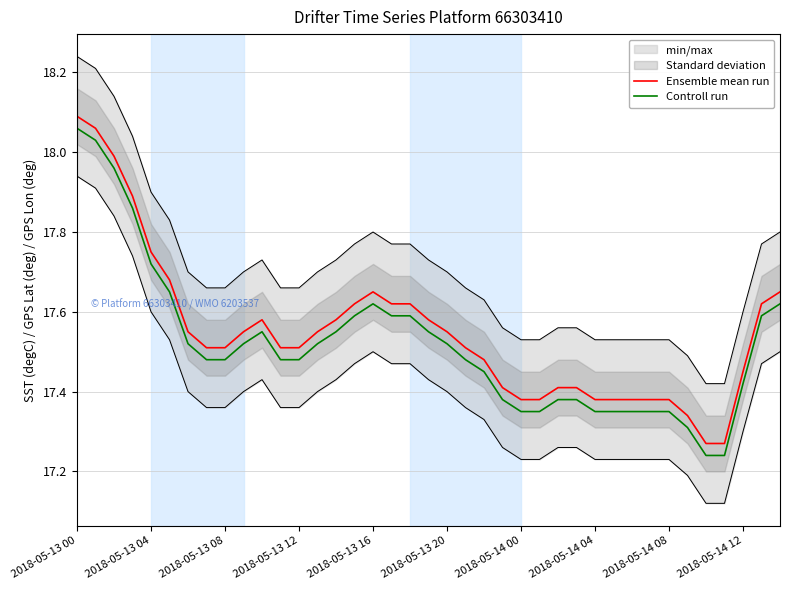

List the series in order of their peak value, lowest first.

Controll run, Ensemble mean run